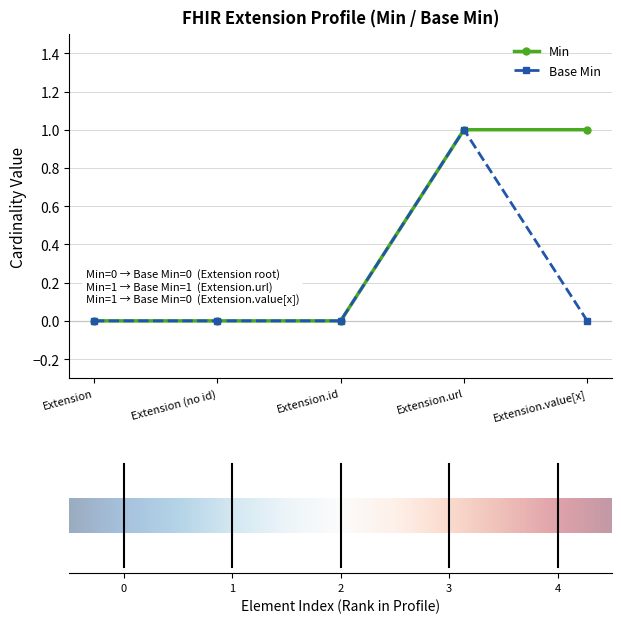

What is the label of the 1st point from the right?

Extension.value[x]